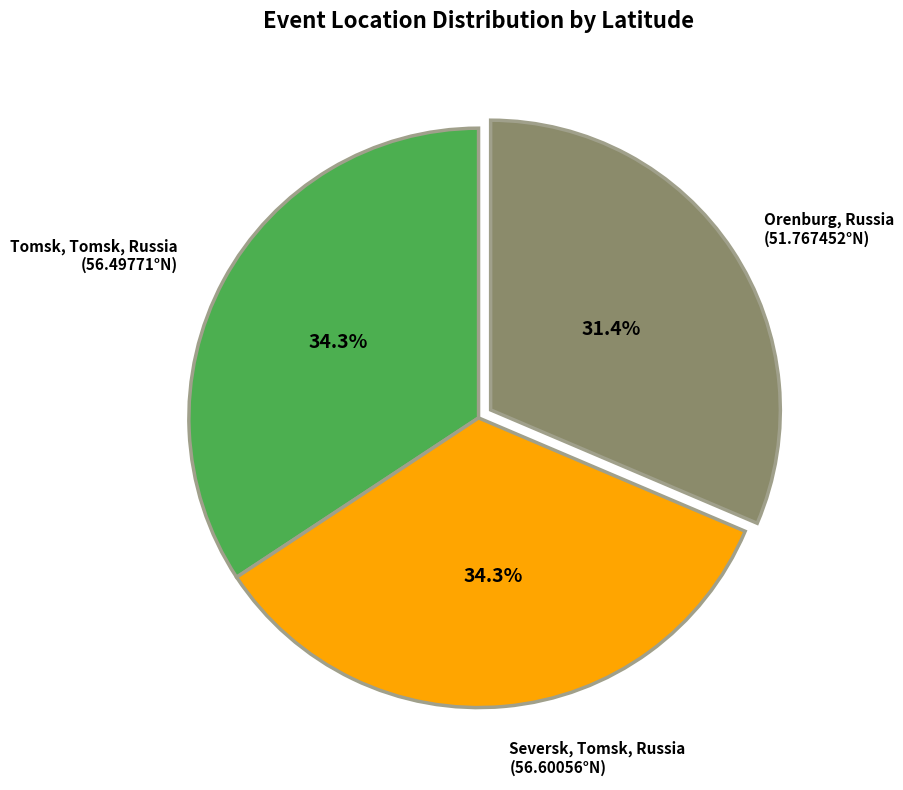

Which category has the biggest portion of the pie?

Seversk, Tomsk, Russia